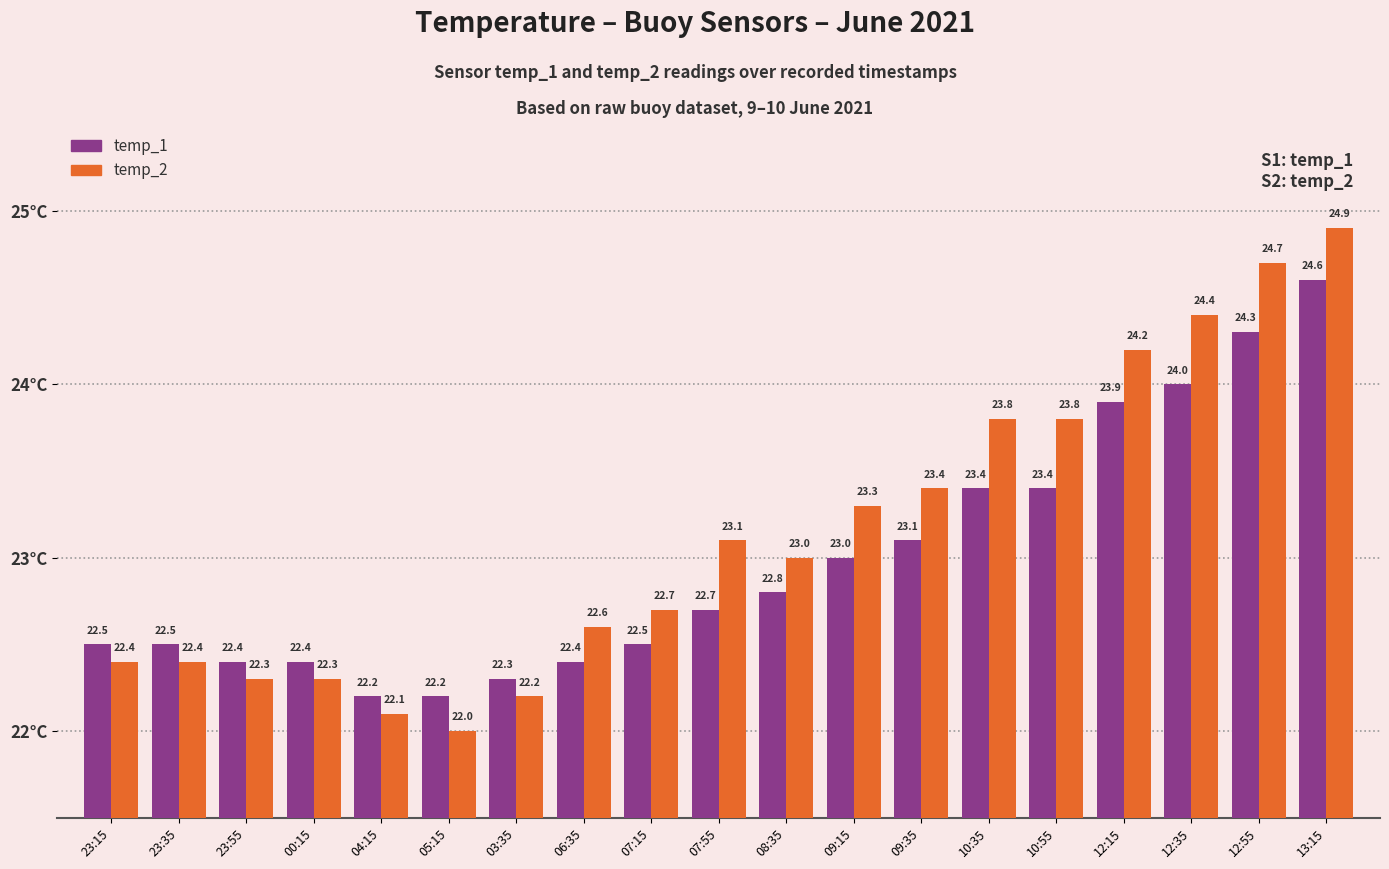

At how many categories does at least one series exceed 22?

19